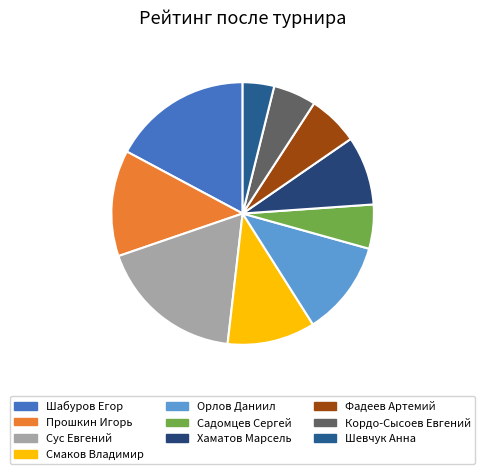

Is there any slice that represents more than half of the pie?

No